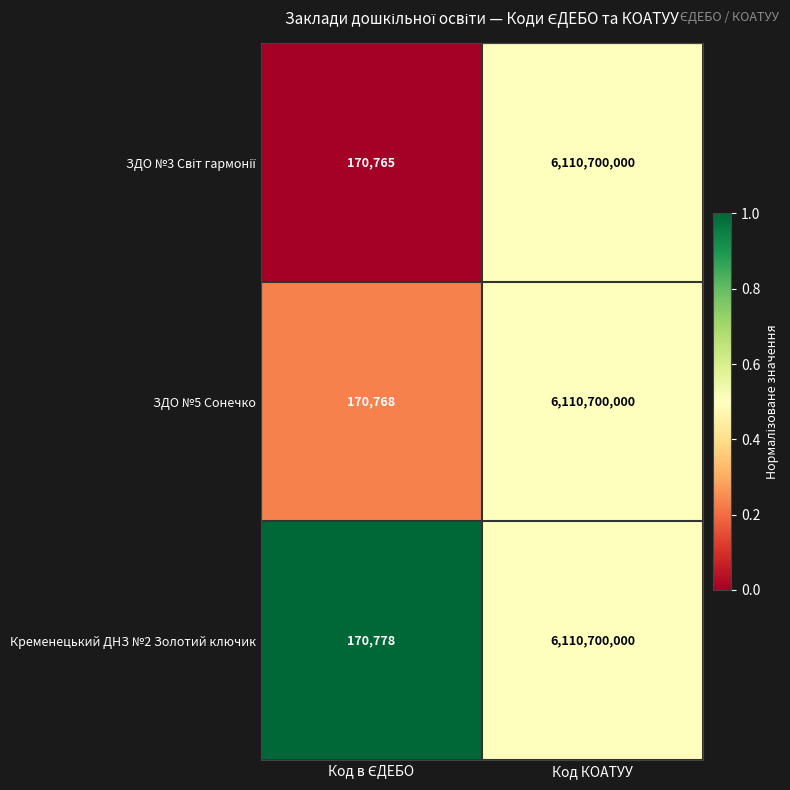

What is the maximum value for ЗДО №5 Сонечко?

6110700000